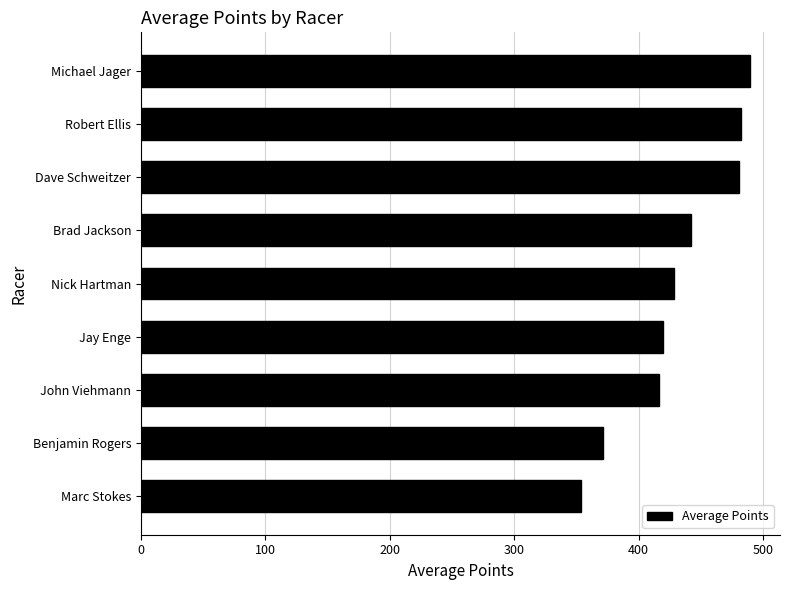

The chart shows a value of 688.1 at Michael Jager. True or false?

False